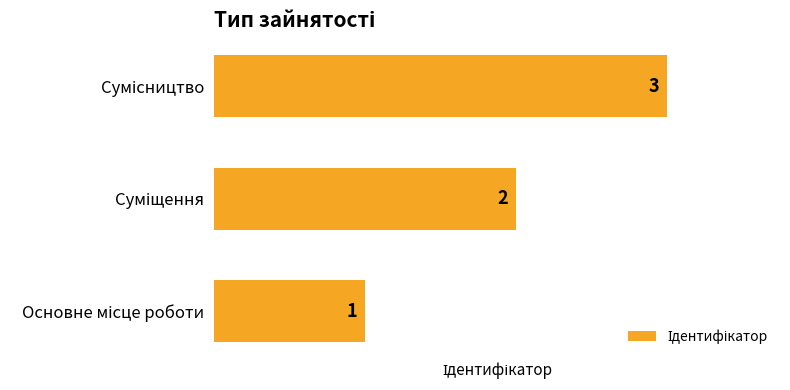

What is the sum of all values?

6